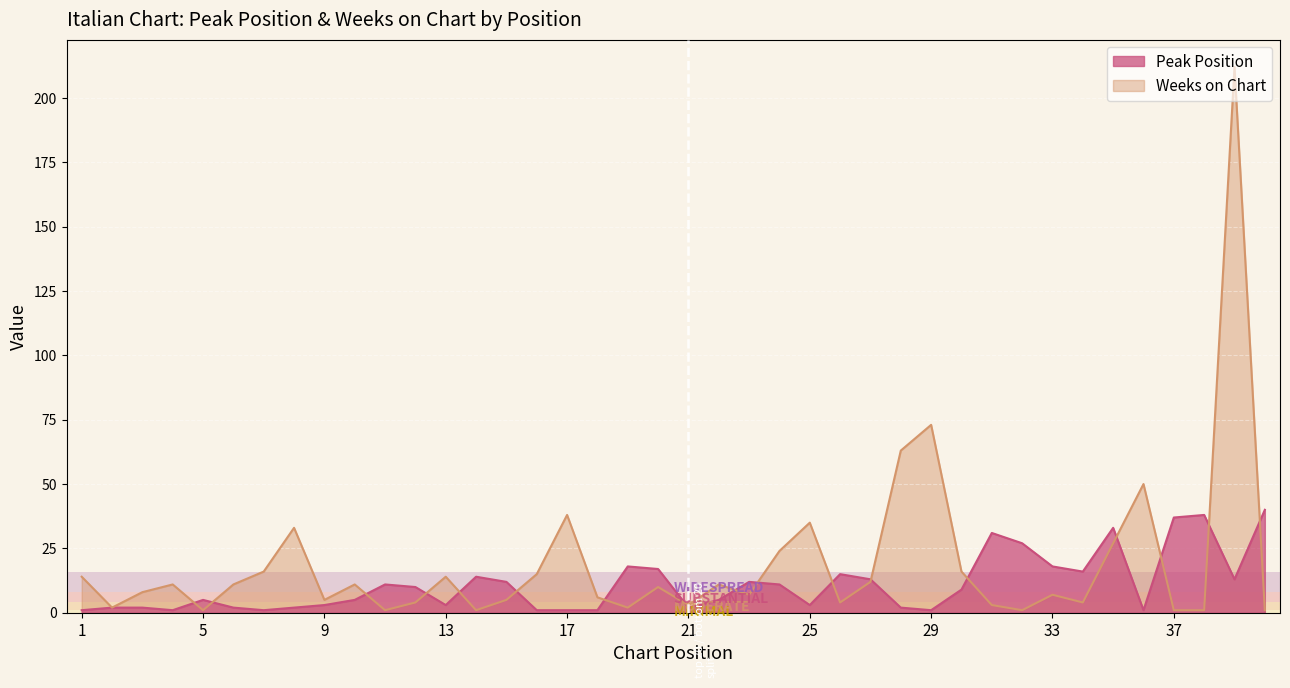

Which category has the lowest value in the Weeks on Chart series?

5